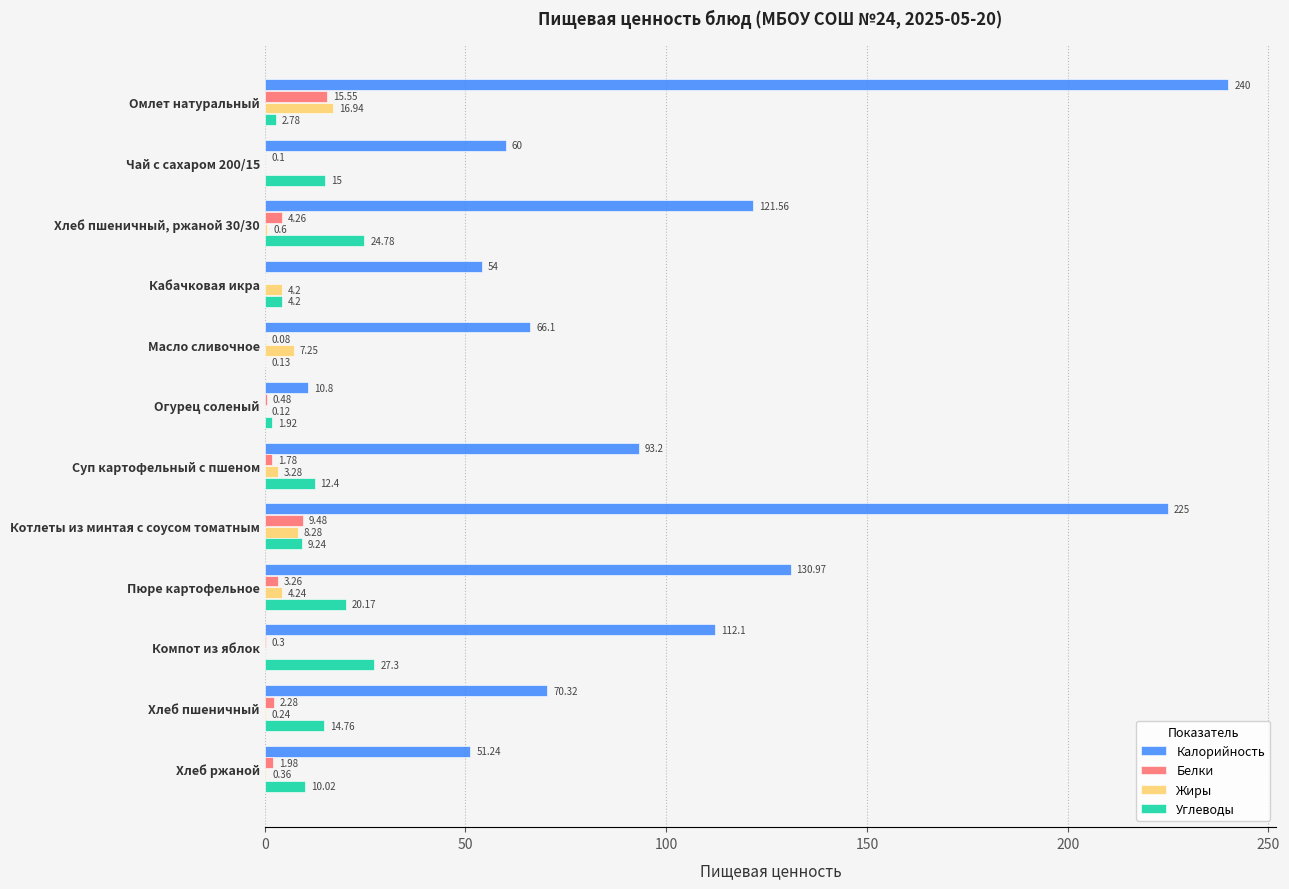

Which series has the largest total across all categories?

Калорийность